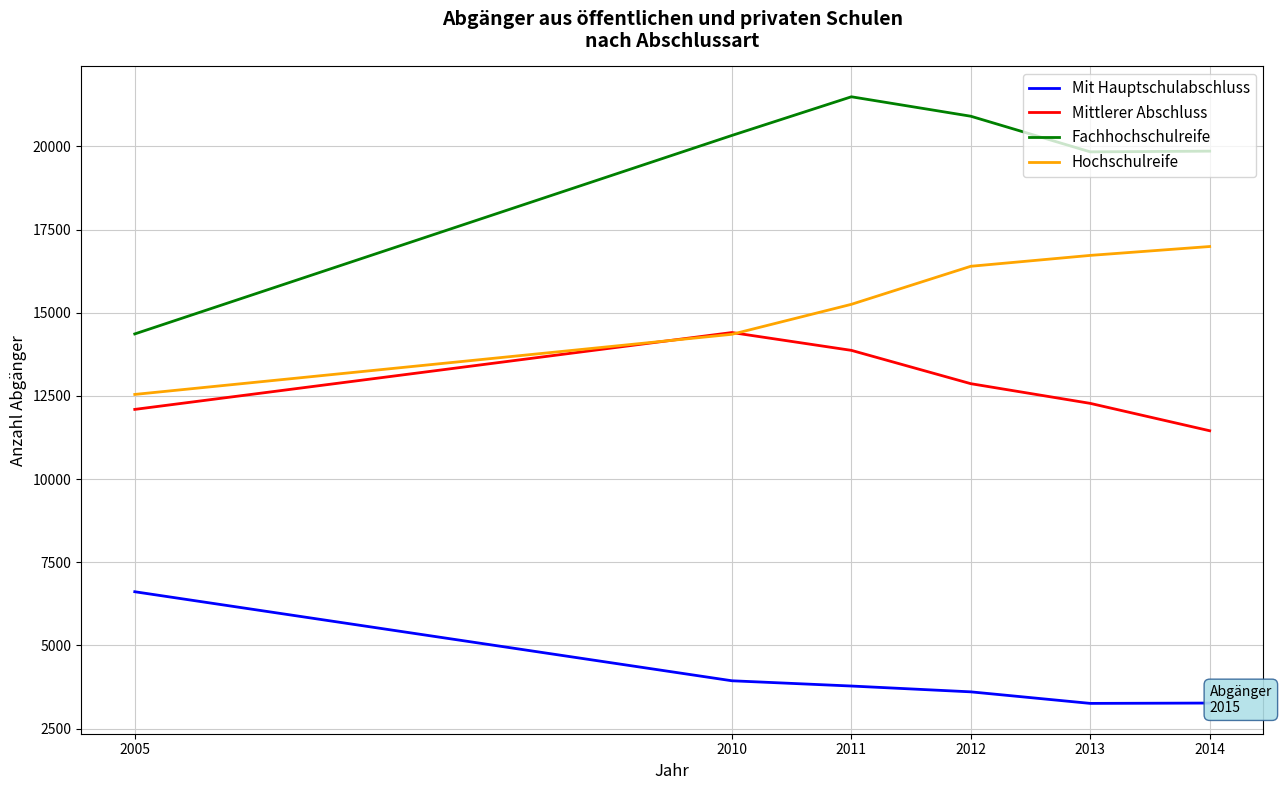

What are all the series names shown in the legend?

Mit Hauptschulabschluss, Mittlerer Abschluss, Fachhochschulreife, Hochschulreife